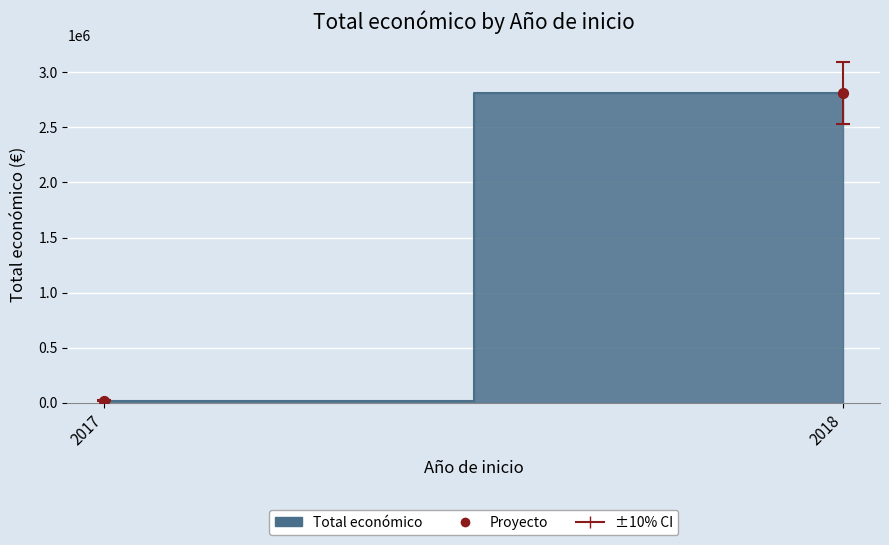

What is the range of Y values (max minus min)?

2789337